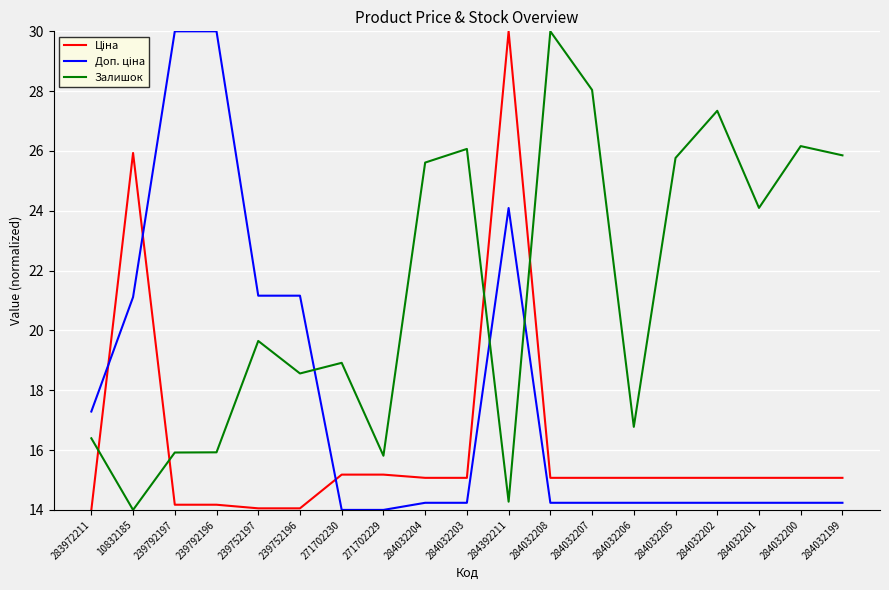

What is the sum of the Залишок values at 239752197 and 284032203?

45.7